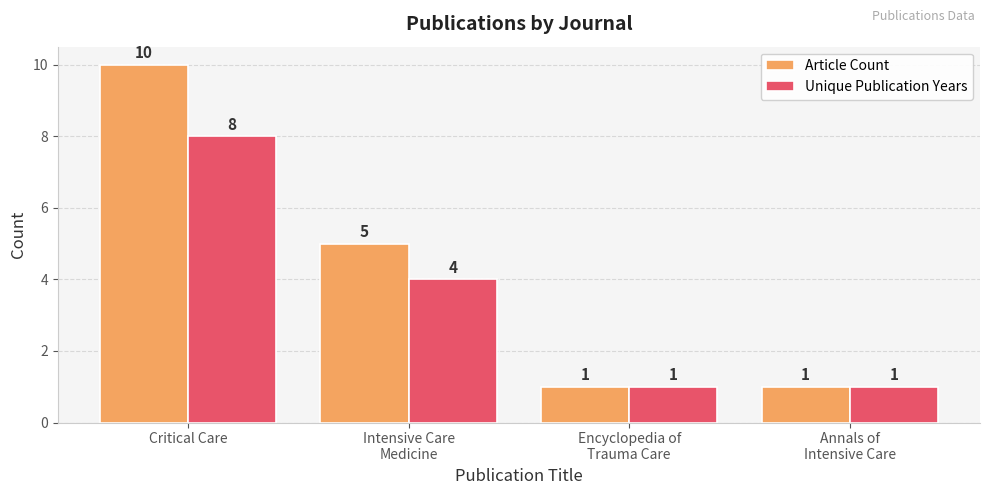

What is the minimum value shown in the chart?

1